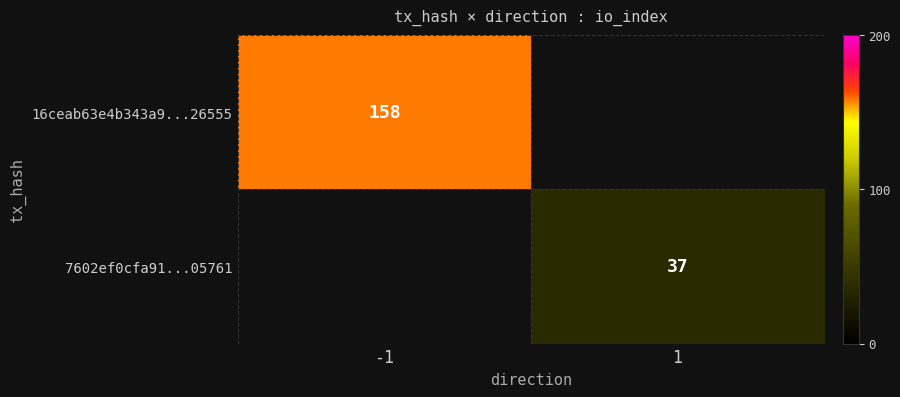

Between 1 and -1, which is larger?

-1